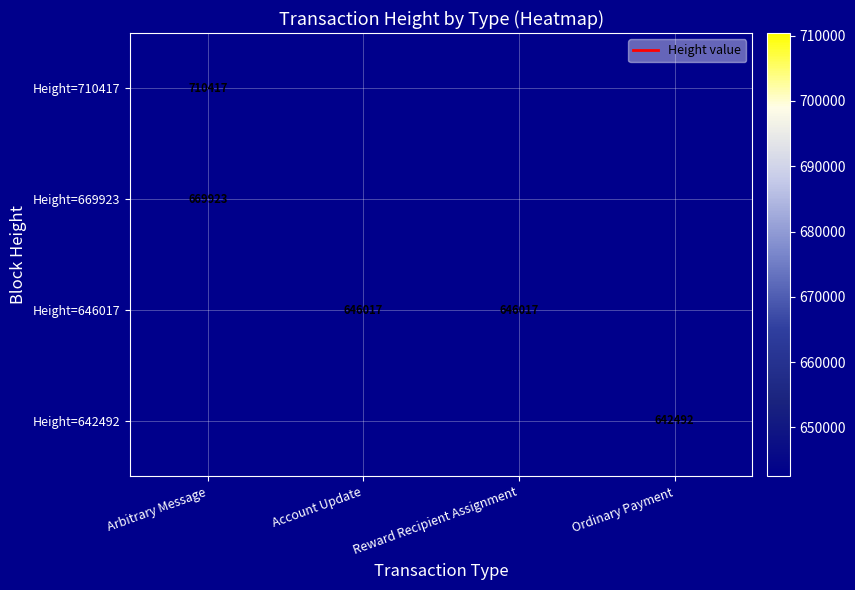

Is it true that Height=646017 equals 442127 at Account Update?

False